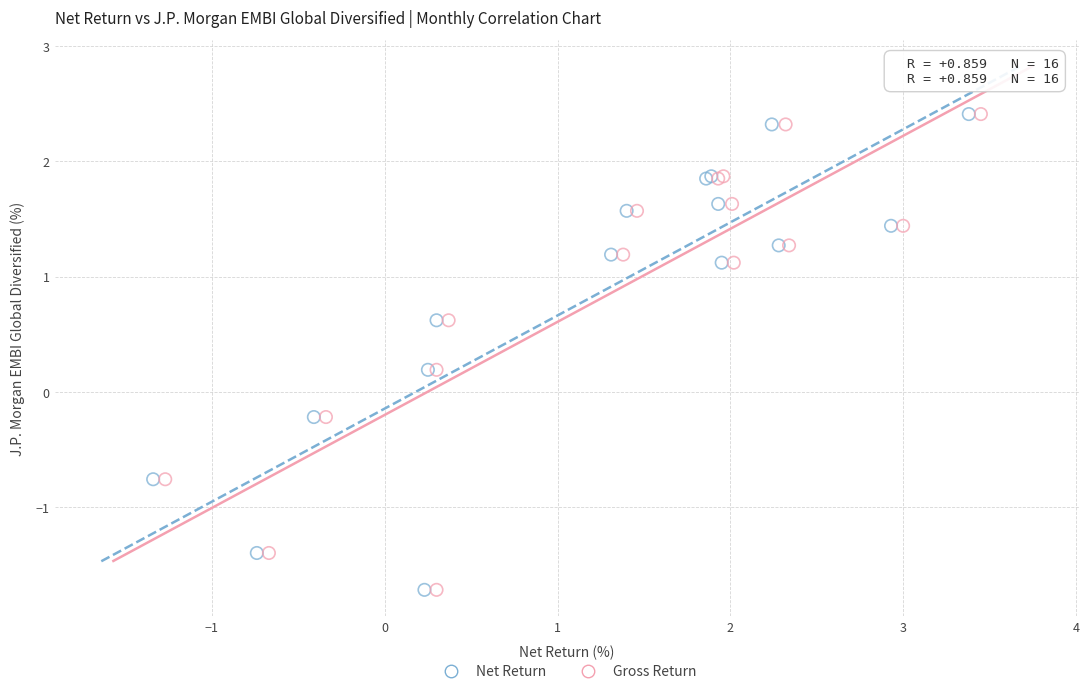

What are all the series names shown in the legend?

Net Return, Gross Return